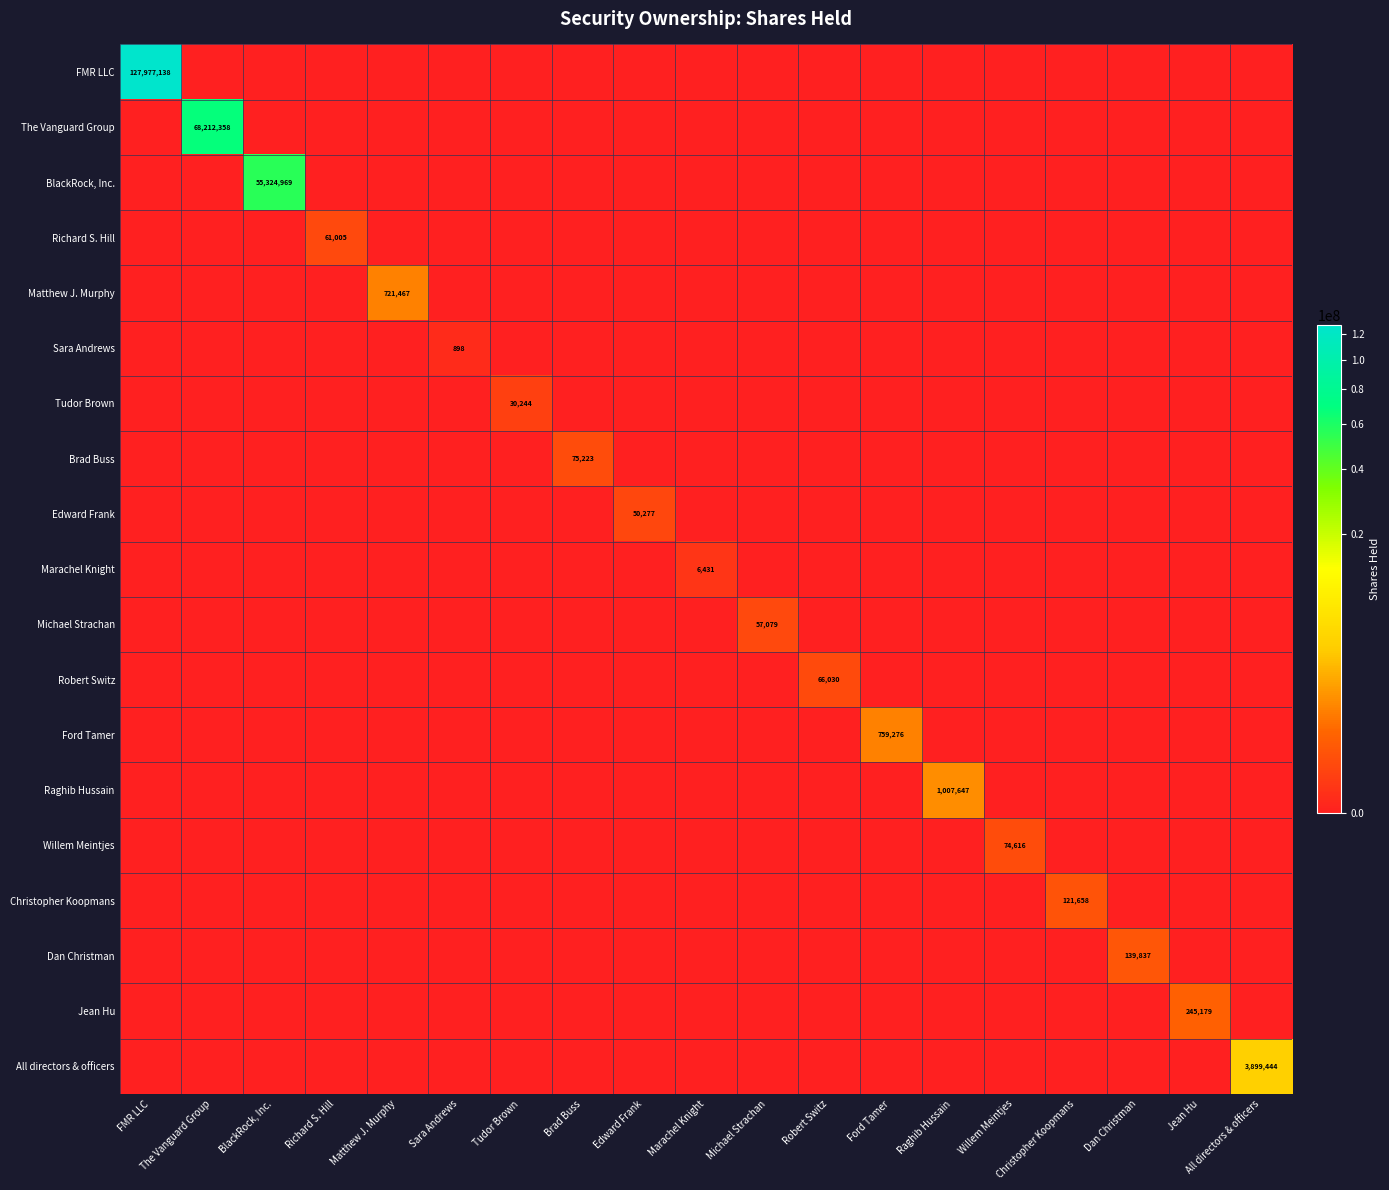

What is the total value across all series at Michael Strachan?

57079